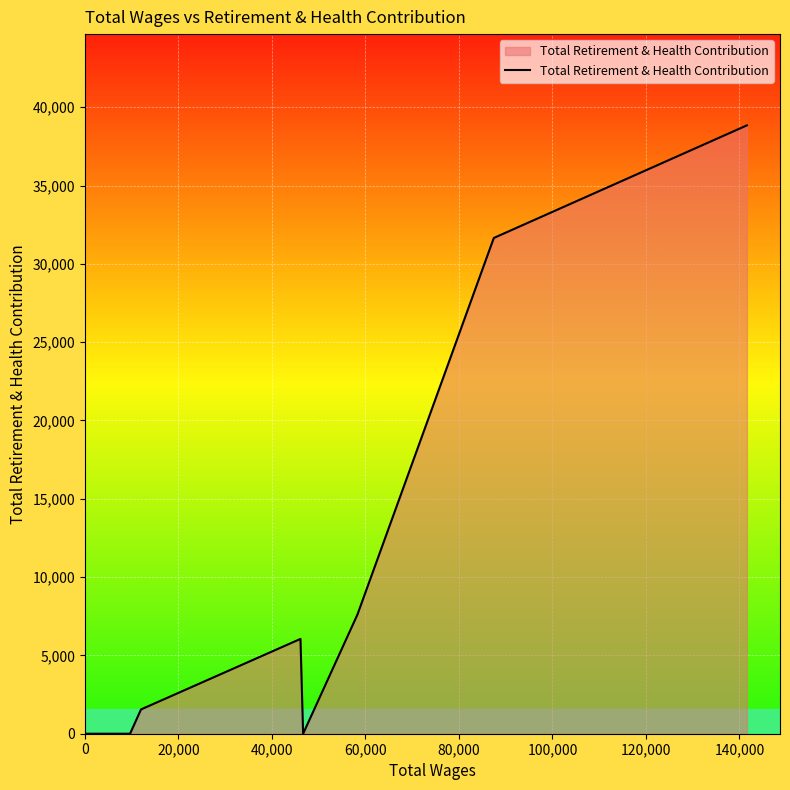

How many lines are shown in the chart?

1